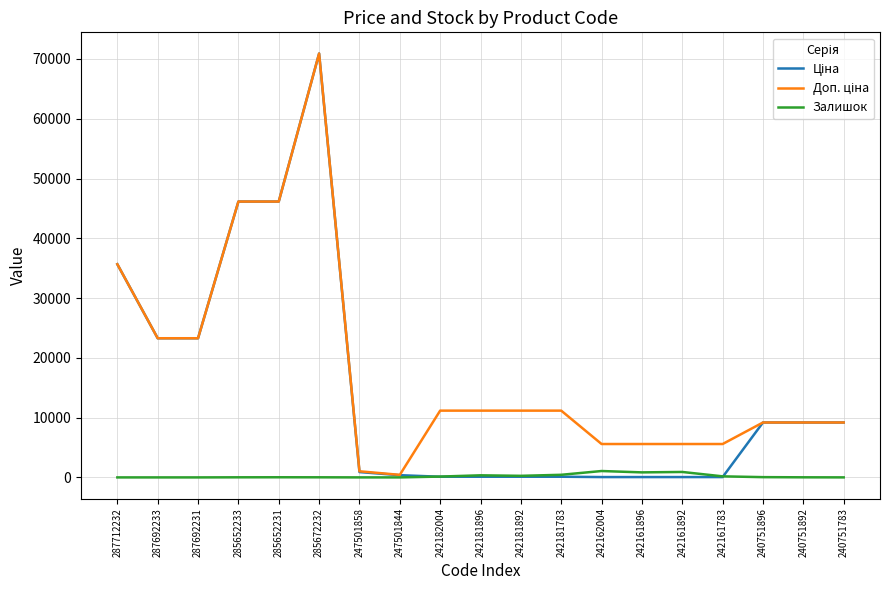

What is the total value across all series at 287712232?

71318.7